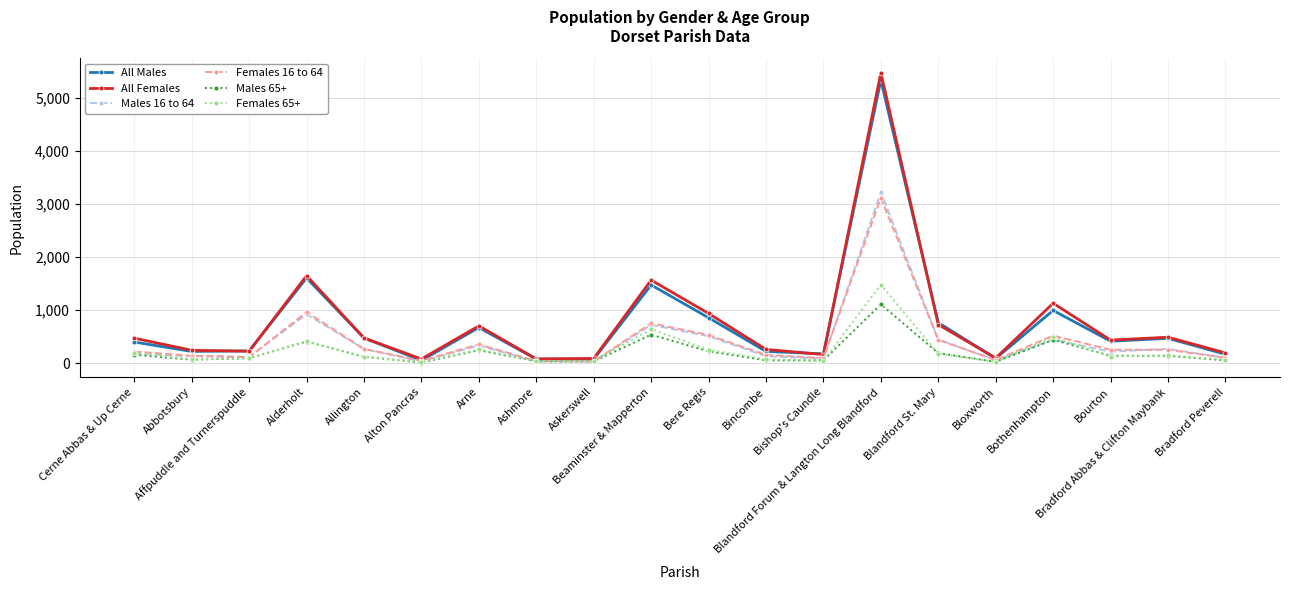

What is the greatest value displayed?

5482